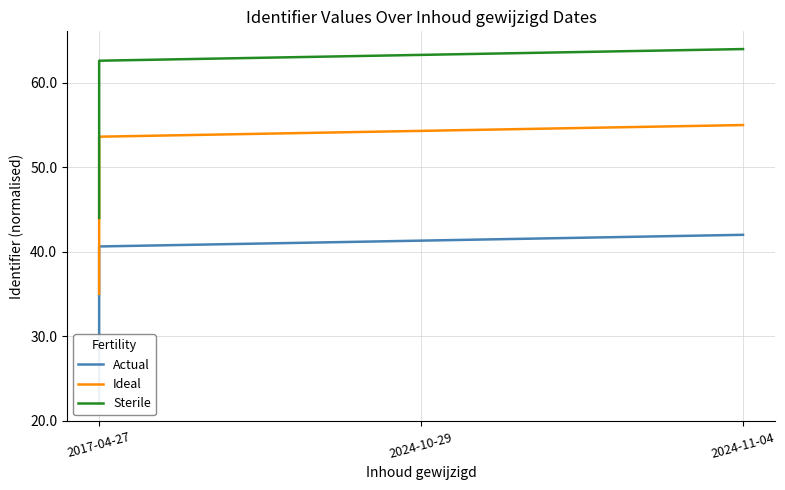

What is the minimum value shown in the chart?

22.0